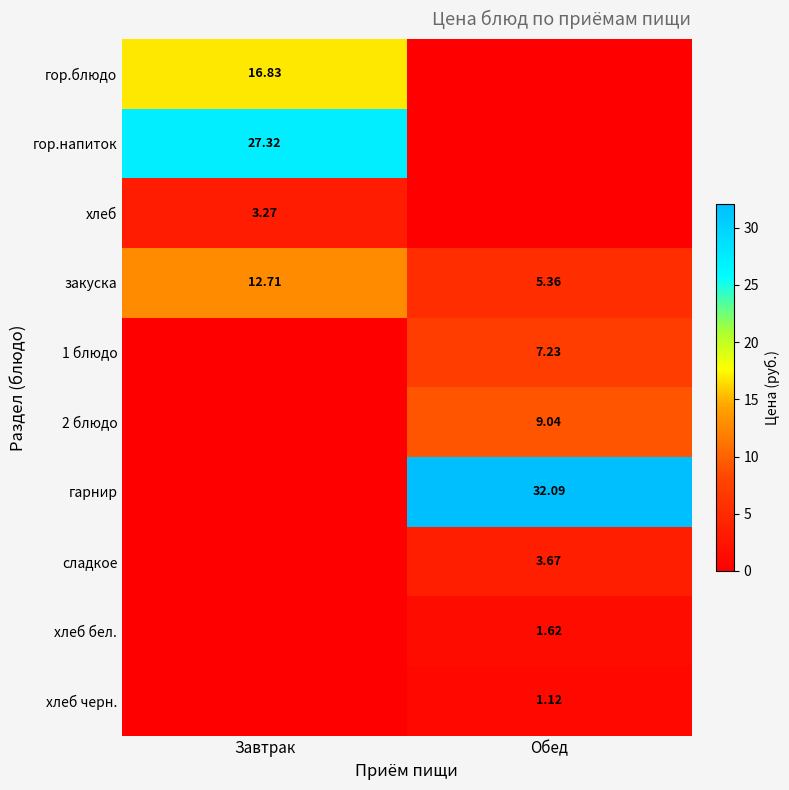

Is the value of закуска at Обед greater than the value of хлеб черн. at Обед?

Yes